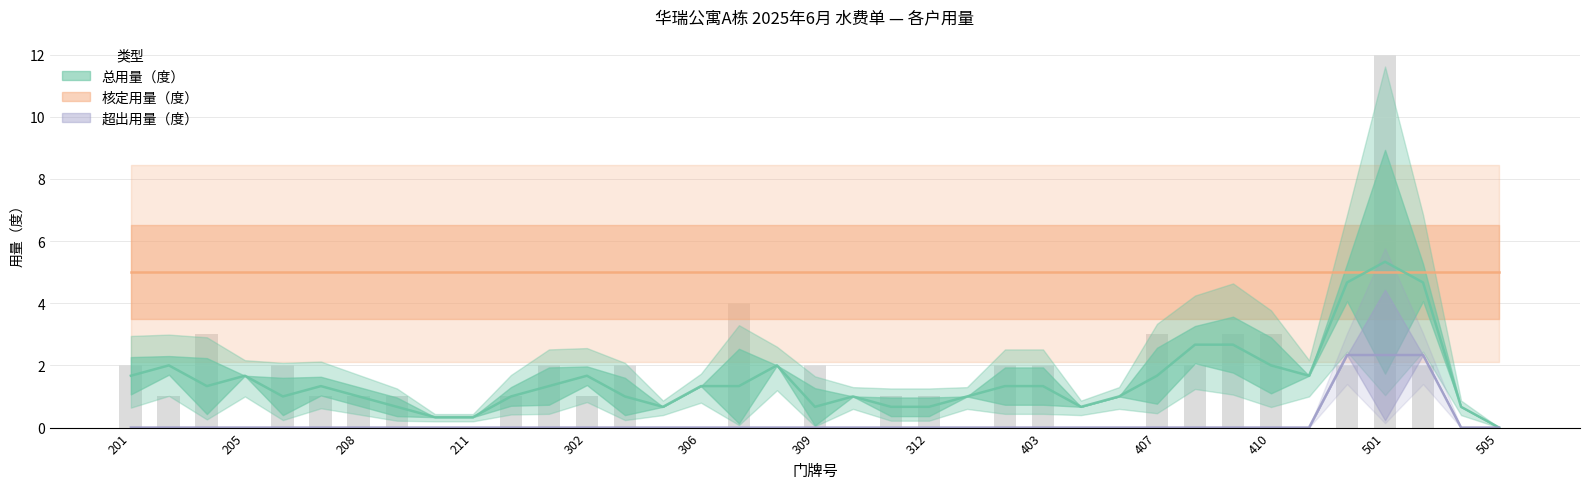

What is the highest value of the 总用量（度） series?

12